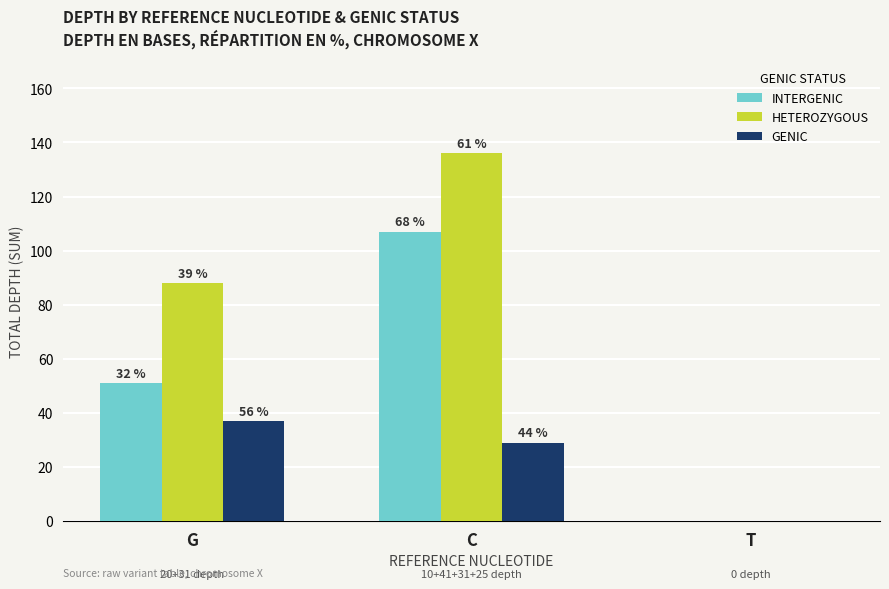

Does the chart contain stacked bars?

No